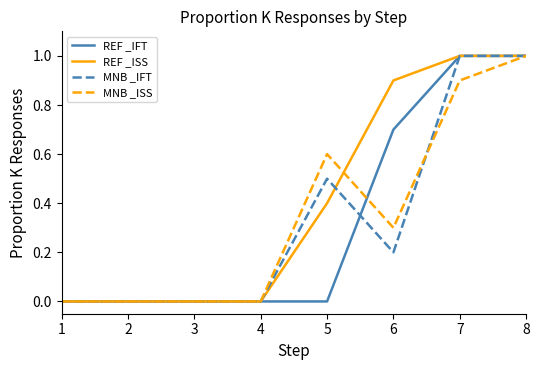

Which series has the largest total across all categories?

REF _ISS